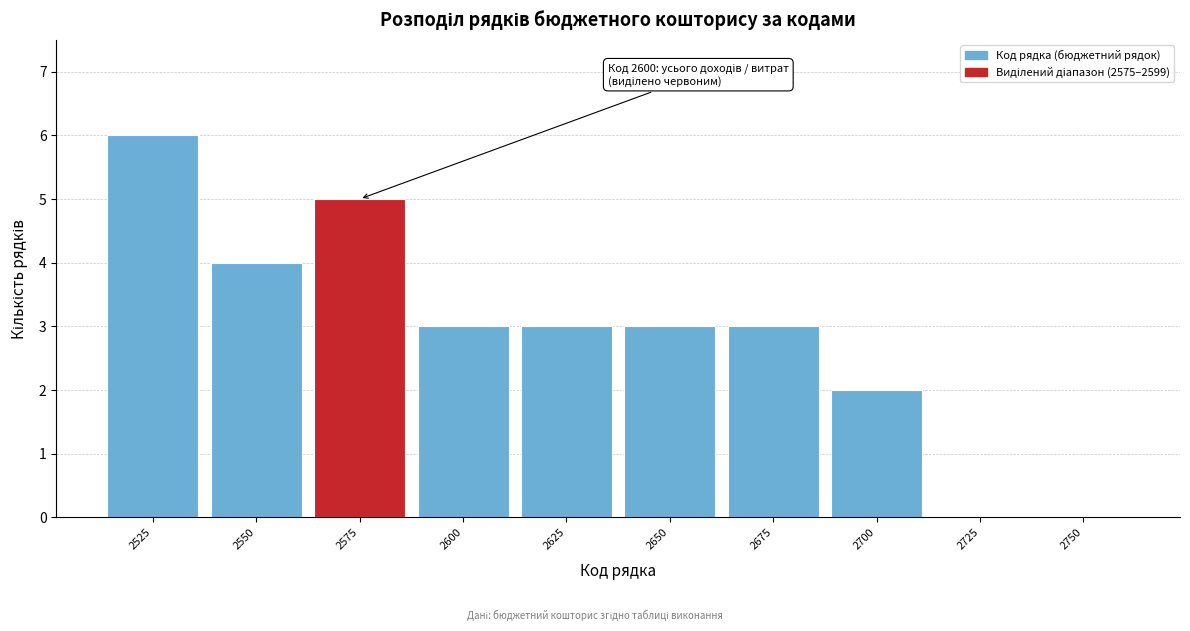

Reading left to right, list all the values displayed in this chart.

2525=6	2550=4	2575=5	2600=3	2625=3	2650=3	2675=3	2700=2	2725=0	2750=0